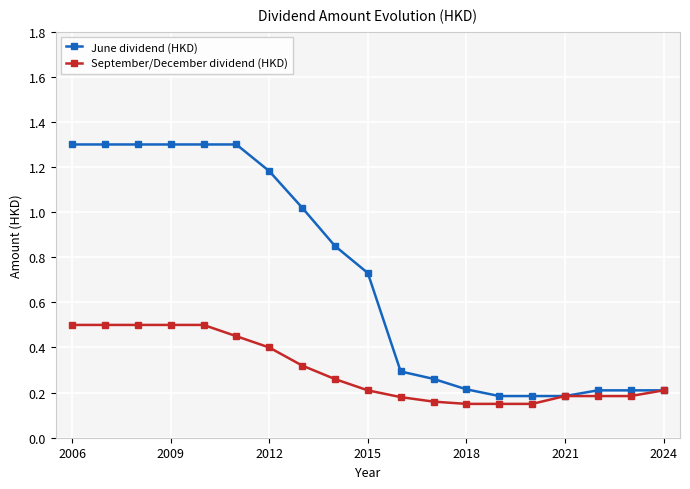

Which series has the largest range (max minus min)?

June dividend (HKD)